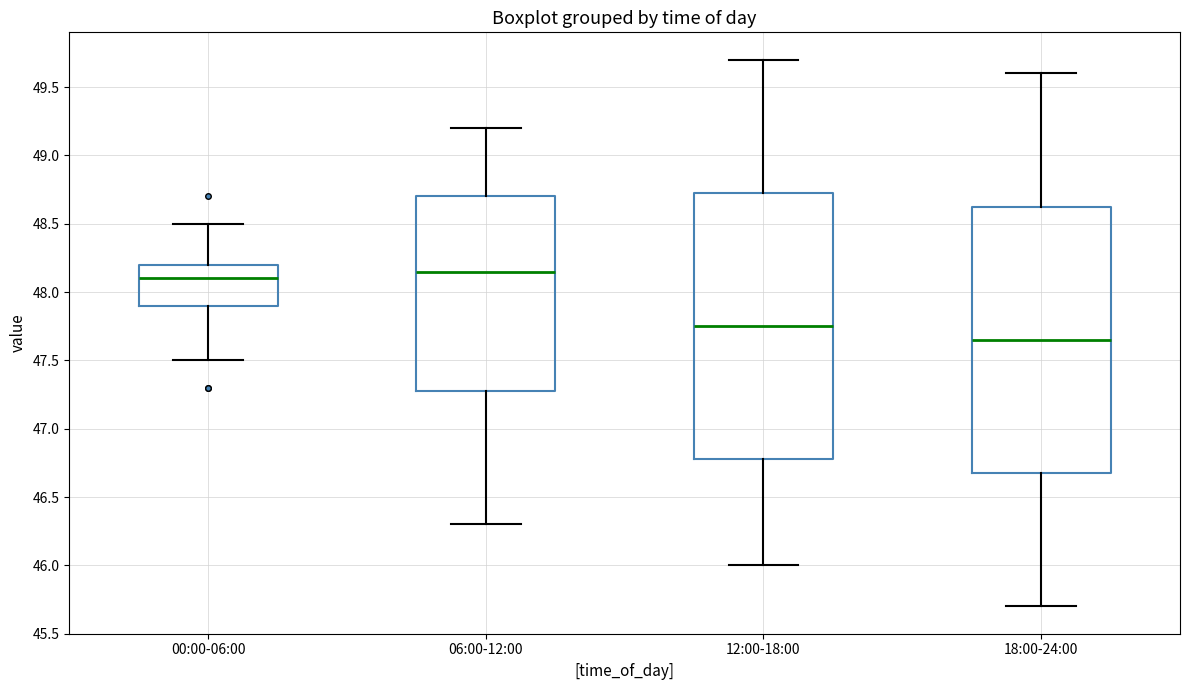

Which box's median line is the highest?

06:00-12:00